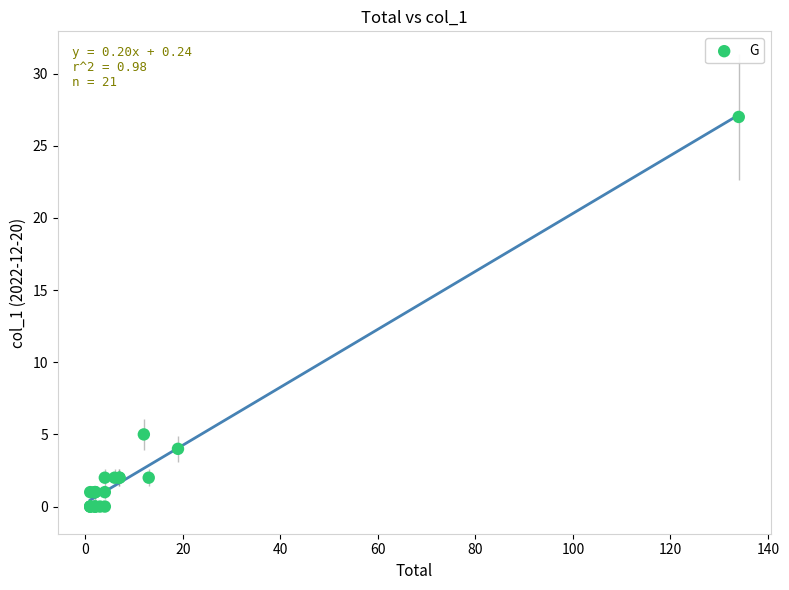

What Y value in the scatter plot is closest to 13?

5